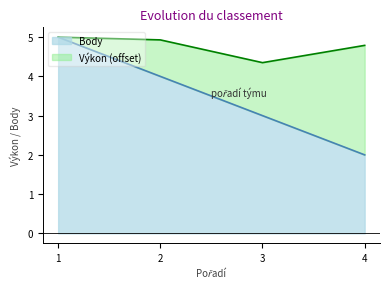

Rank the categories by value from lowest to highest.

4, 3, 2, 1